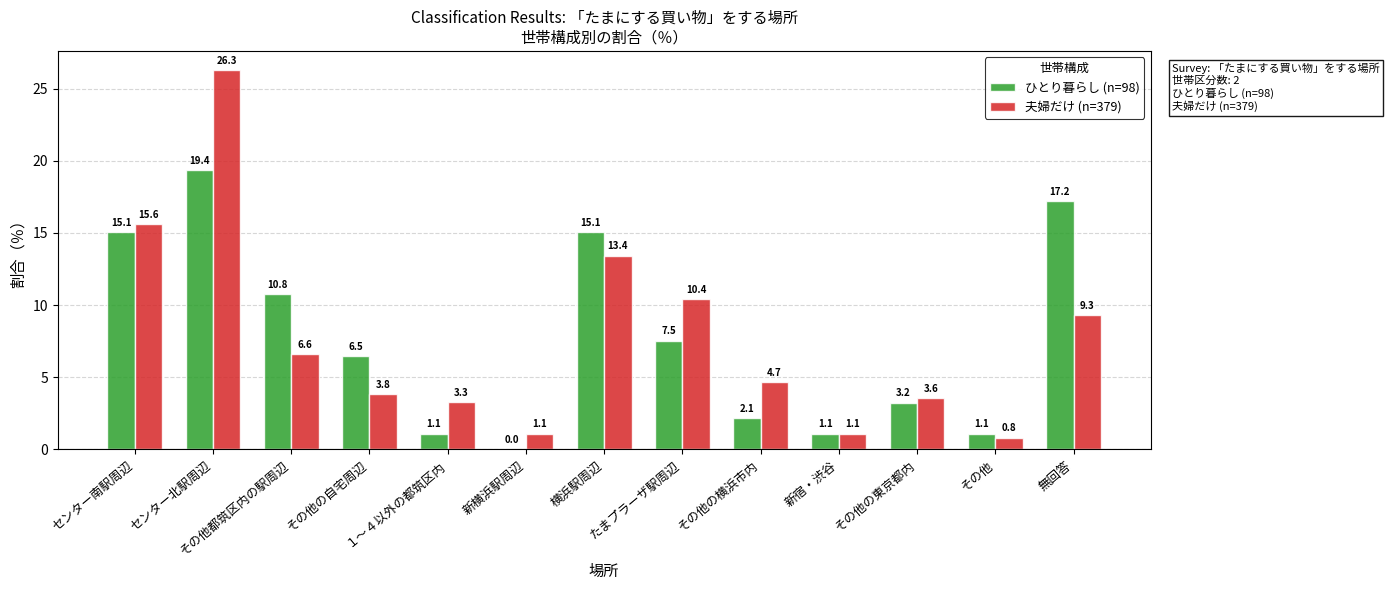

Which series has the largest range (max minus min)?

夫婦だけ (n=379)